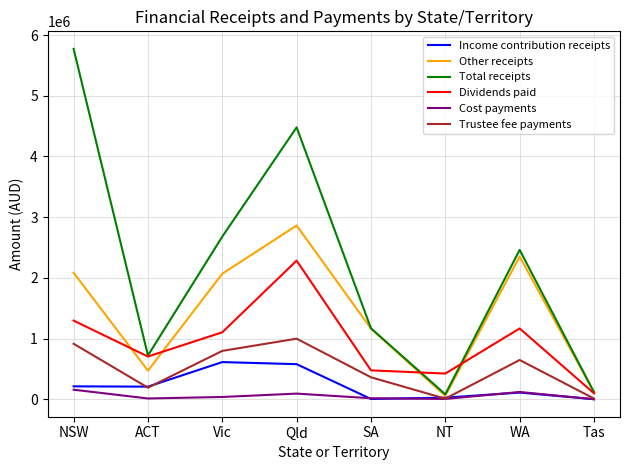

Is it true that Total receipts equals 7472839.8 at Qld?

False